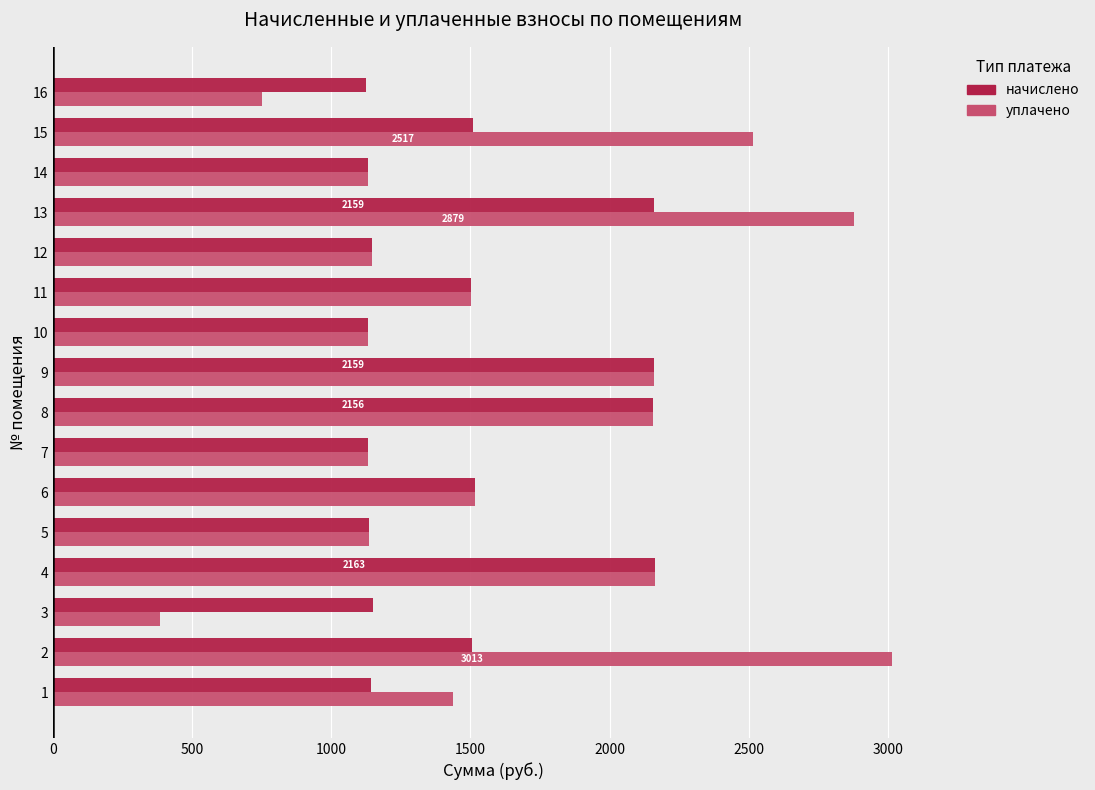

Rank the series by their maximum value, from lowest to highest.

начислено, уплачено